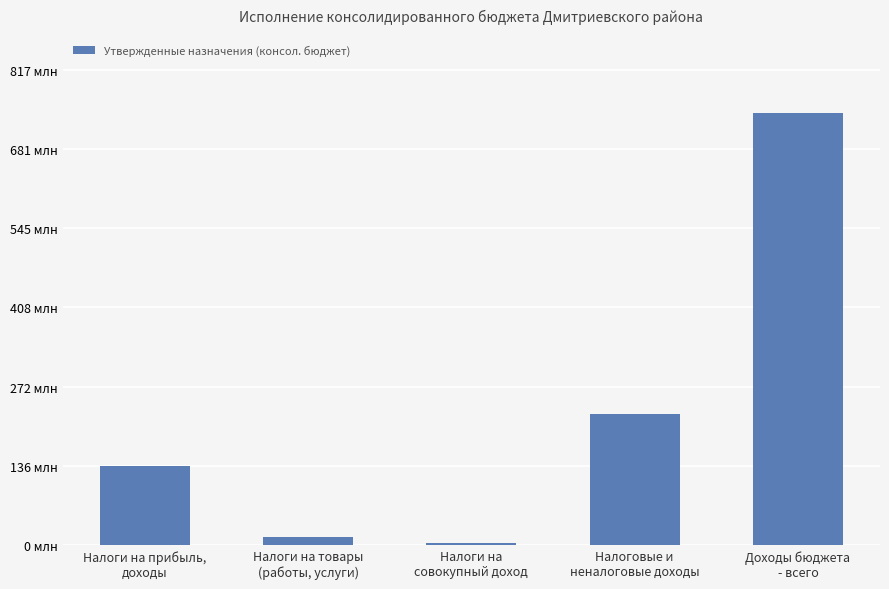

Which category has the highest value across all series?

Доходы бюджета
- всего